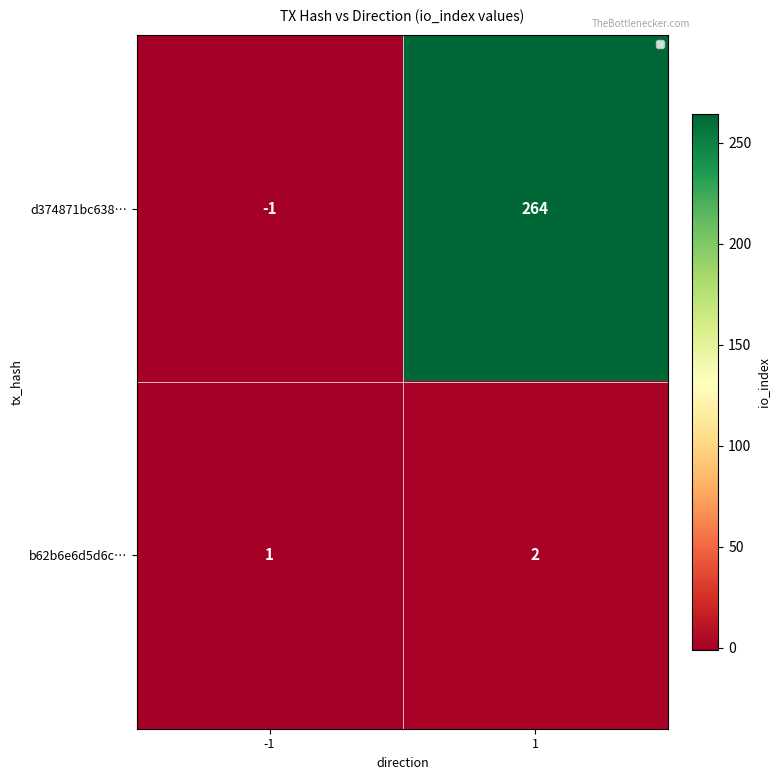

What is the sum of the b62b6e6d5d6c… values at 1 and -1?

3